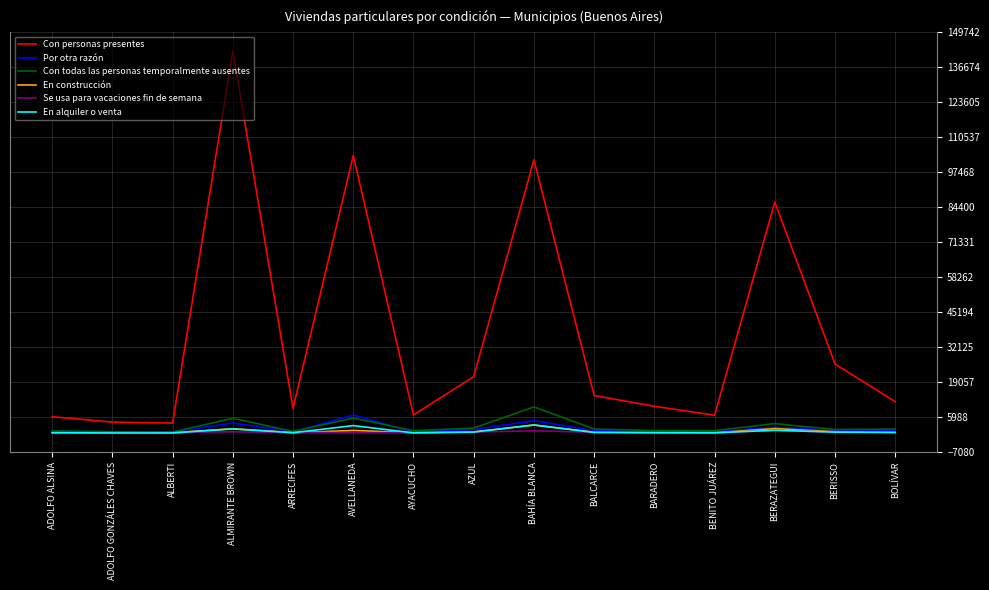

At which category does the chart reach its peak across all series?

ALMIRANTE BROWN